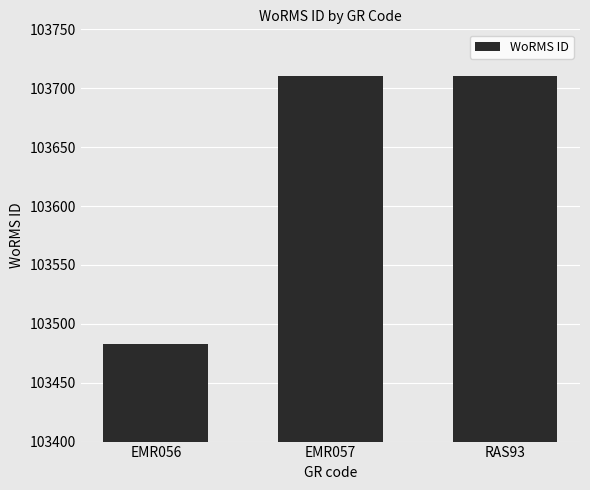

How many values are below 103710?

1